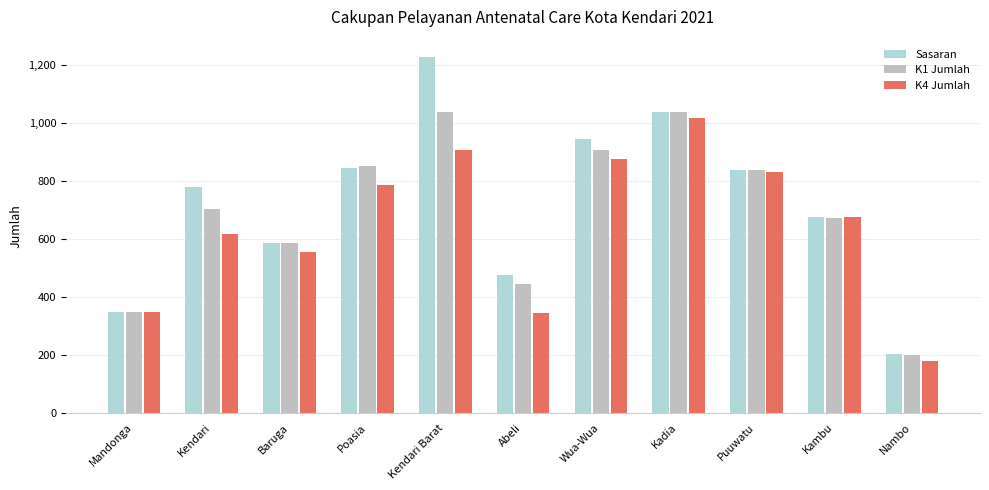

What is the label of the 2nd bar from the left?

Kendari